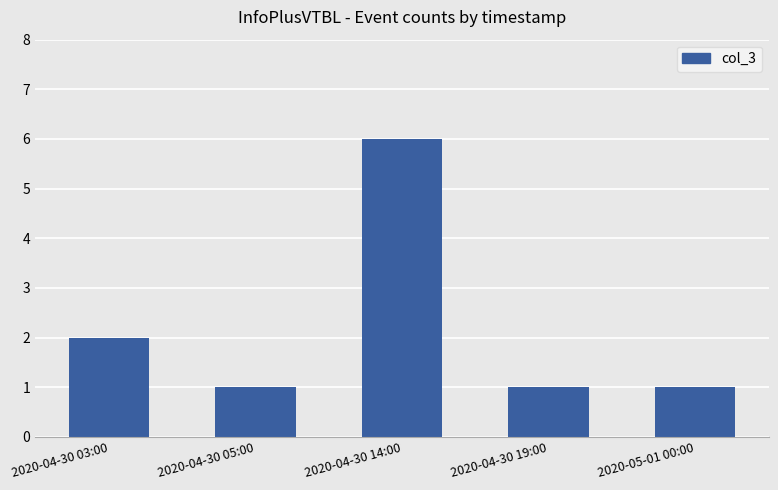

What is the change in value from 2020-04-30 03:00 to 2020-04-30 05:00?

-1